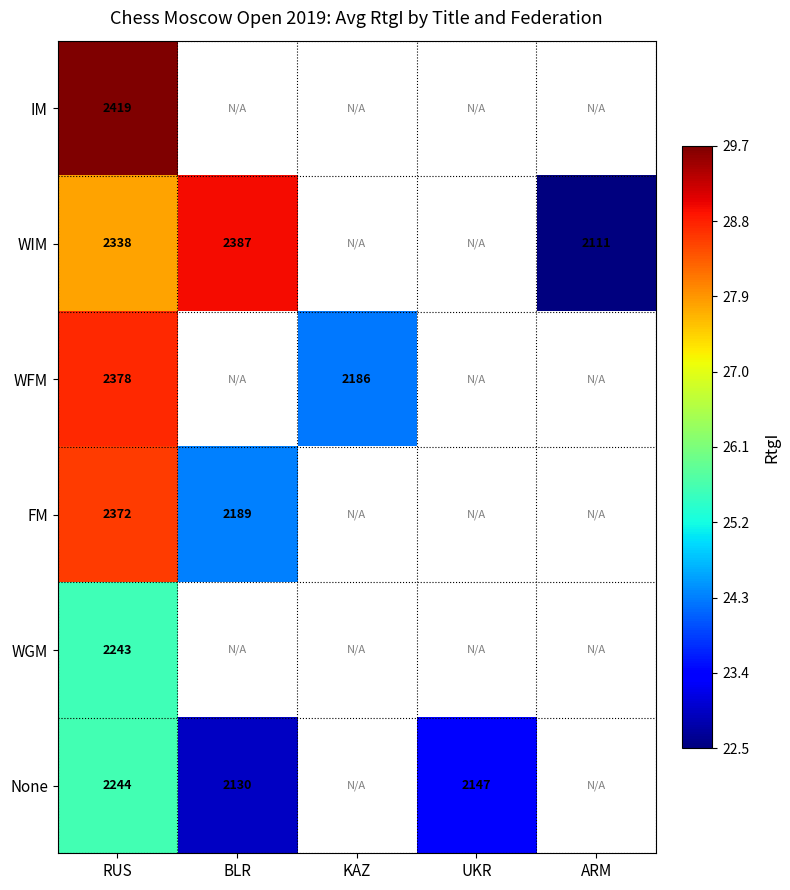

True or false: WGM has a value of 2243.0 at RUS.

True